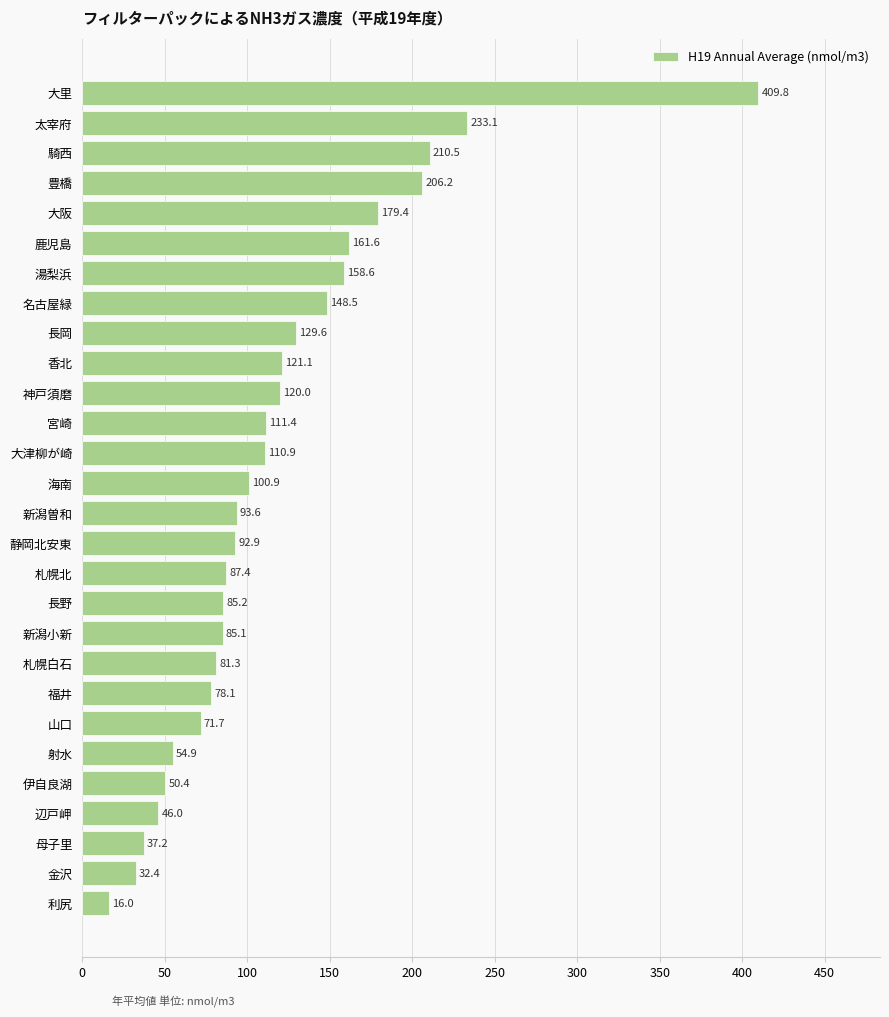

Rank the categories by value from highest to lowest.

大里, 太宰府, 騎西, 豊橋, 大阪, 鹿児島, 湯梨浜, 名古屋緑, 長岡, 香北, 神戸須磨, 宮崎, 大津柳が崎, 海南, 新潟曽和, 静岡北安東, 札幌北, 長野, 新潟小新, 札幌白石, 福井, 山口, 射水, 伊自良湖, 辺戸岬, 母子里, 金沢, 利尻